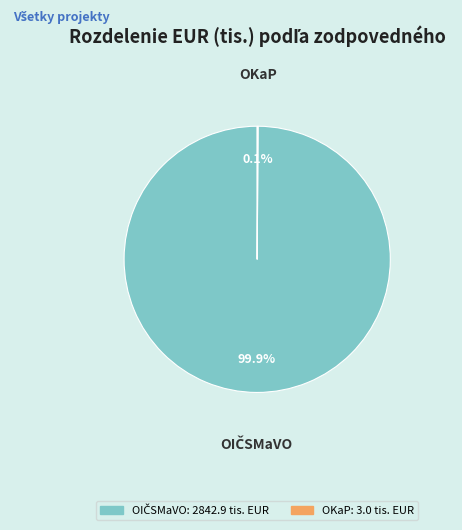

Is there any slice that represents more than half of the pie?

Yes